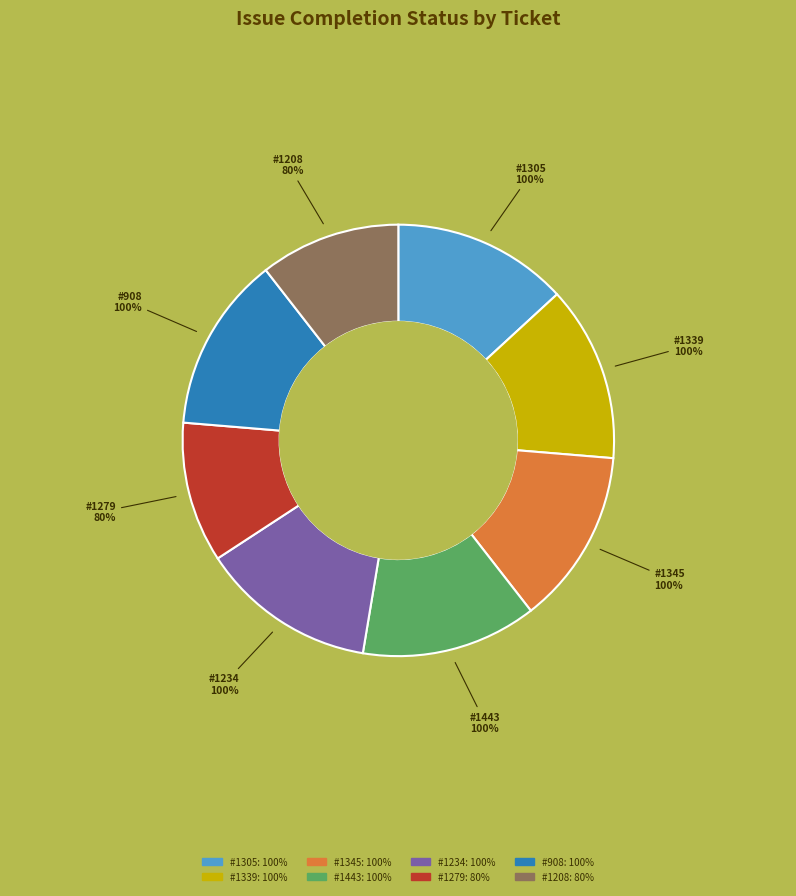

Is there any slice that represents more than half of the pie?

No